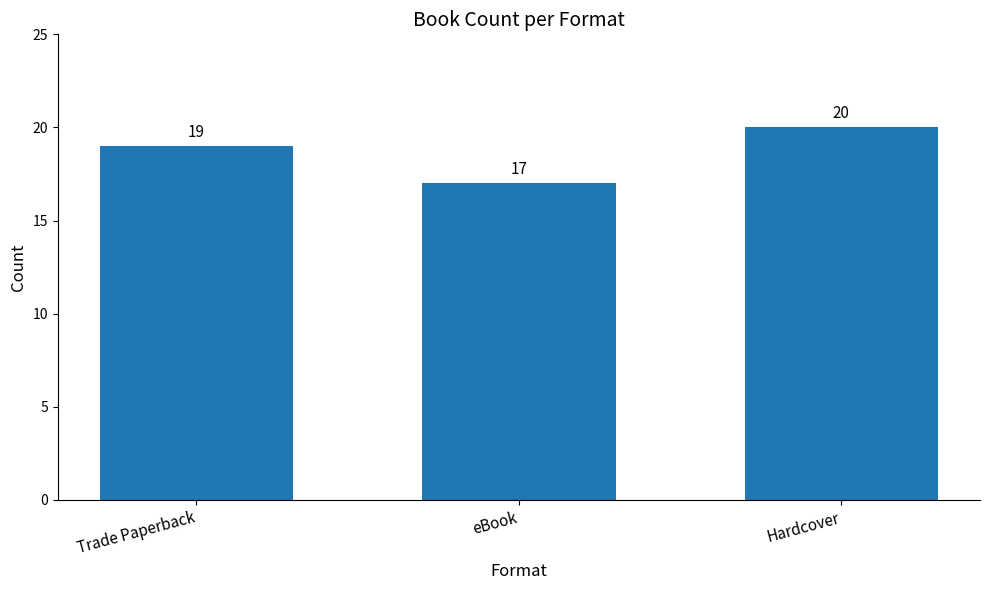

What is the sum of the values at Trade Paperback and eBook?

36